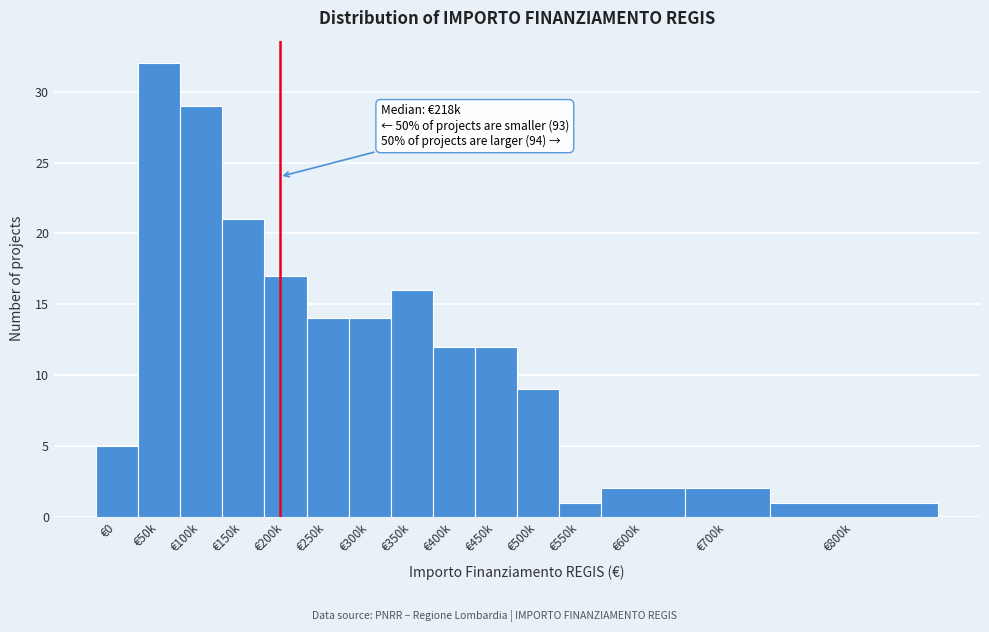

Reading left to right, what are all the values shown in this chart?

5	32	29	21	17	14	14	16	12	12	9	1	2	2	1